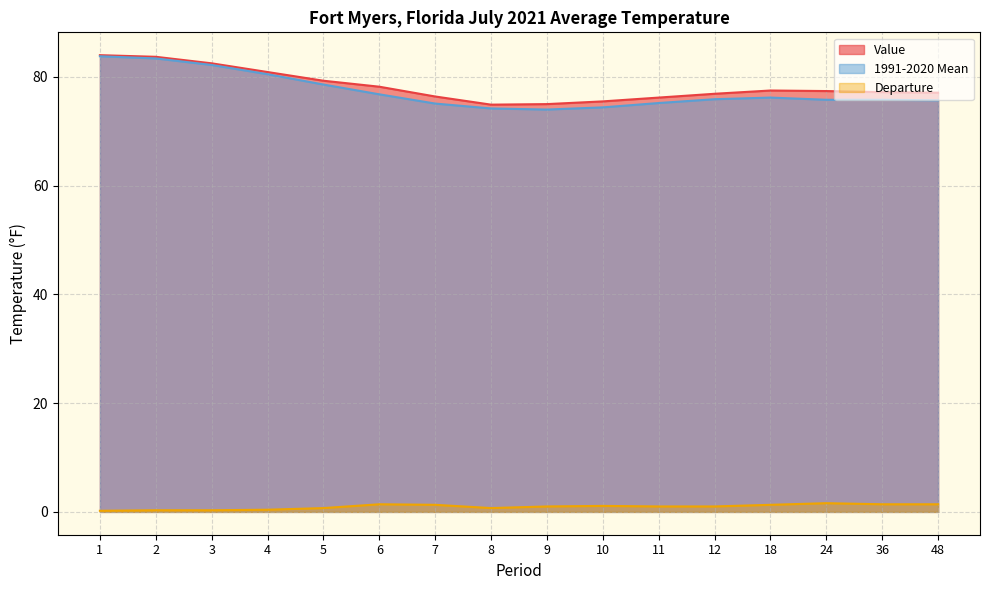

Reading right to left, transcribe all the data shown in this chart.

Value: 48=77.1	36=77.2	24=77.4	18=77.5	12=76.9	11=76.2	10=75.5	9=75.0	8=74.9	7=76.4	6=78.2	5=79.3	4=80.9	3=82.5	2=83.7	1=84.0
1991-2020 Mean: 48=75.7	36=75.8	24=75.8	18=76.2	12=75.9	11=75.2	10=74.4	9=74.0	8=74.2	7=75.1	6=76.8	5=78.6	4=80.5	3=82.2	2=83.4	1=83.8
Departure: 48=1.4	36=1.4	24=1.6	18=1.3	12=1.0	11=1.0	10=1.1	9=1.0	8=0.7	7=1.3	6=1.4	5=0.7	4=0.4	3=0.3	2=0.3	1=0.2